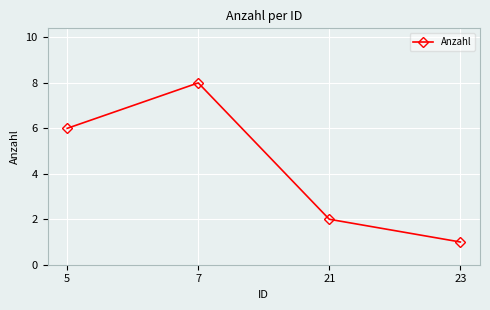

List the labels in order of value, smallest first.

23, 21, 5, 7